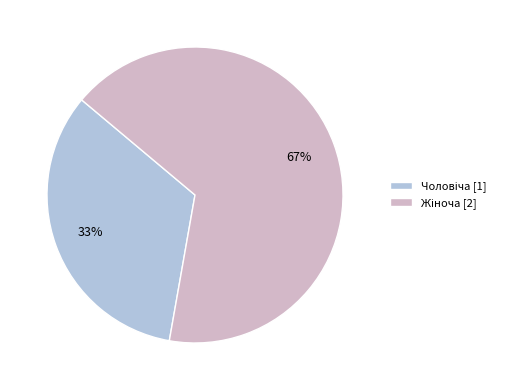

To the nearest percent, what is the average slice percentage?

50%